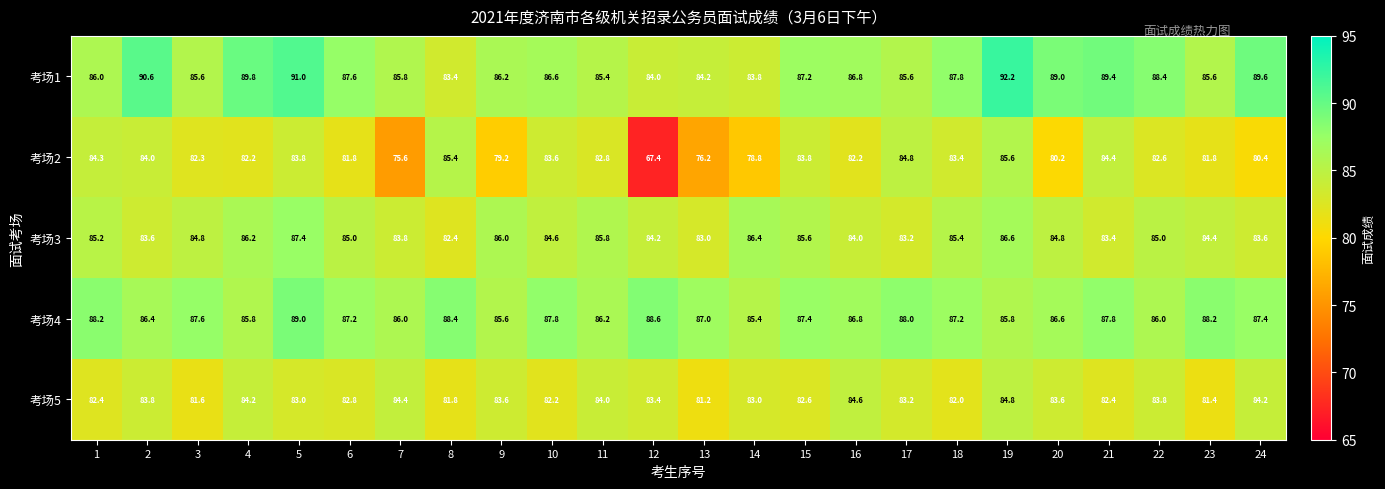

What is the minimum value shown in the chart?

67.4